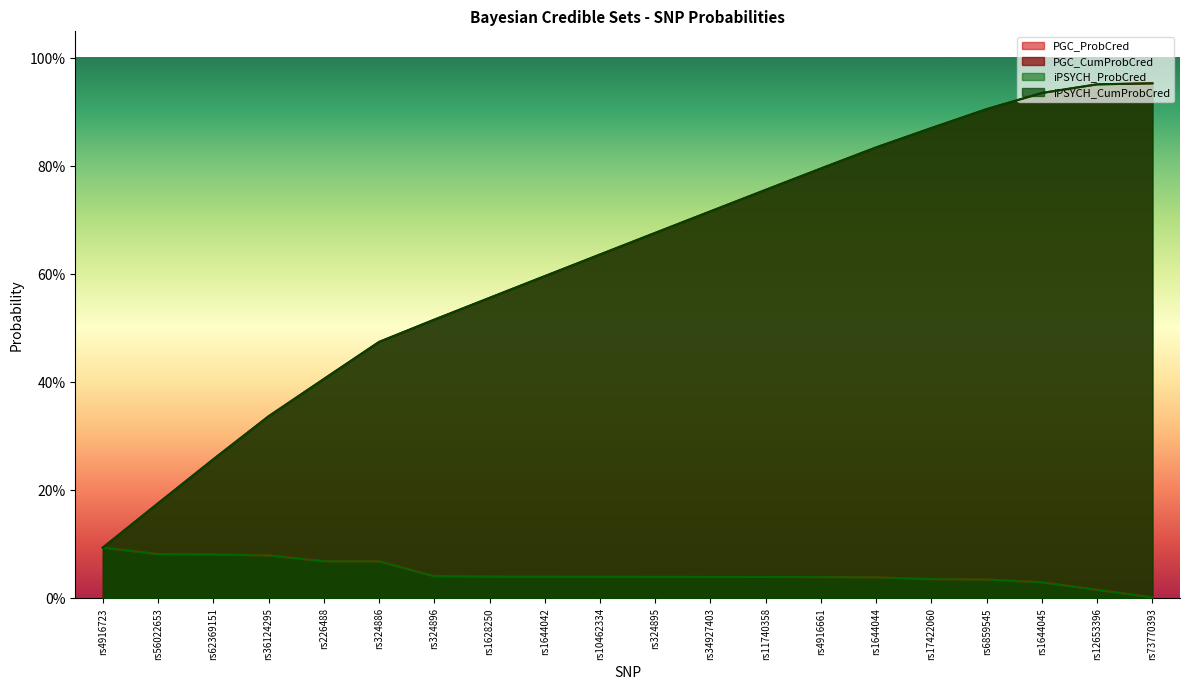

True or false: iPSYCH_CumProbCred has a value of 0.6 at rs73770393.

False